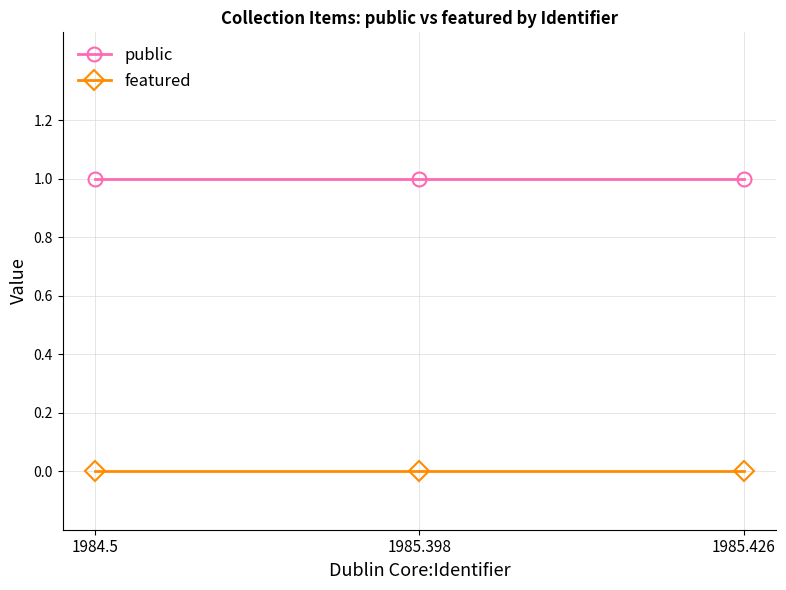

How many series are shown in this chart?

2